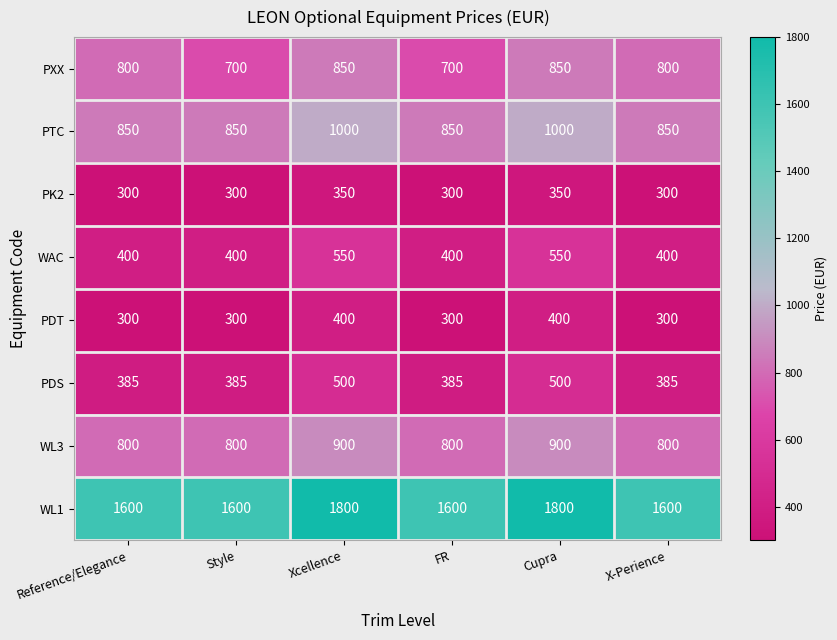

What is the minimum value for PTC?

850